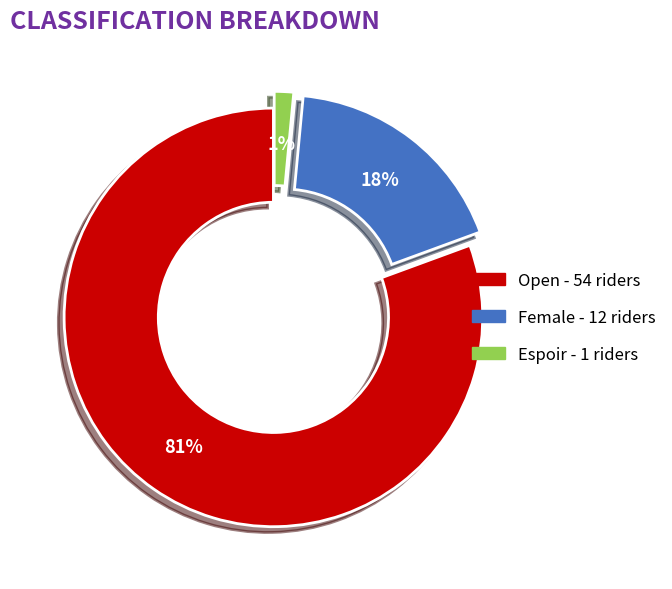

Does any single category account for the majority?

Yes